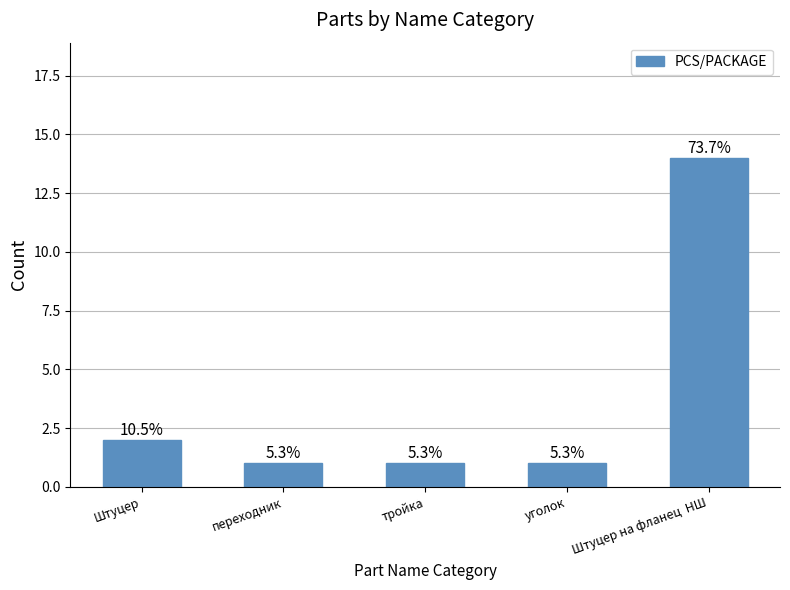

What is the sum of all values?

19